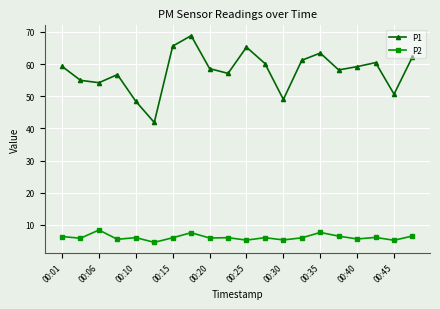

Which series has the widest spread of values?

P1